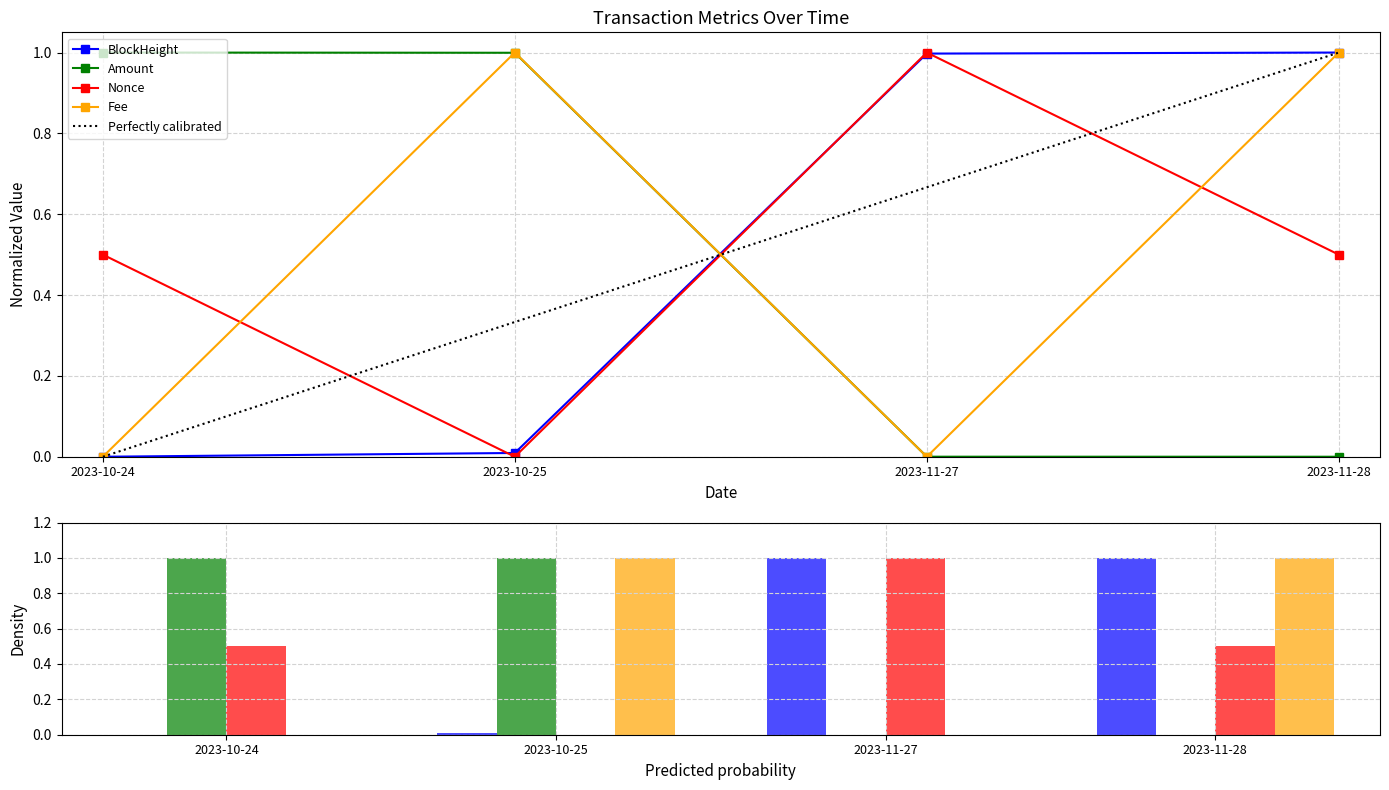

At how many categories does at least one series exceed 0?

4